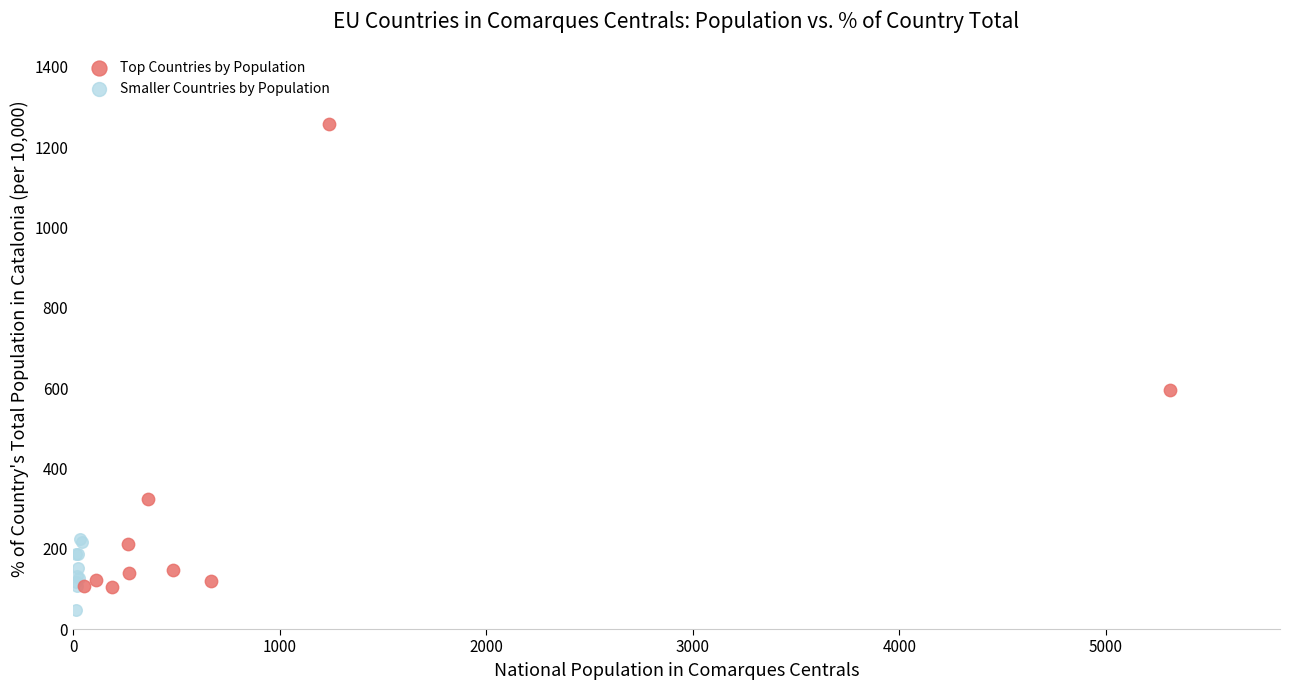

What are all the series names shown in the legend?

Top Countries by Population, Smaller Countries by Population